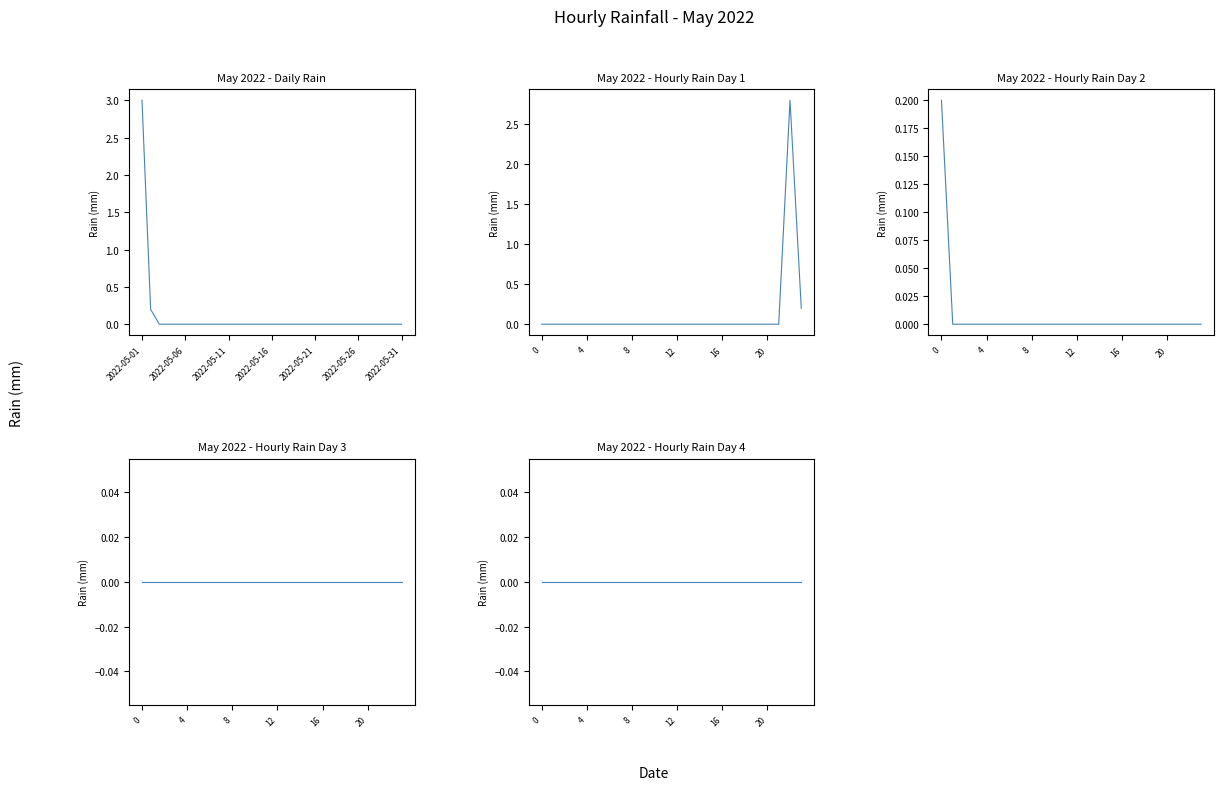

At which category is the sum across all series the highest?

22